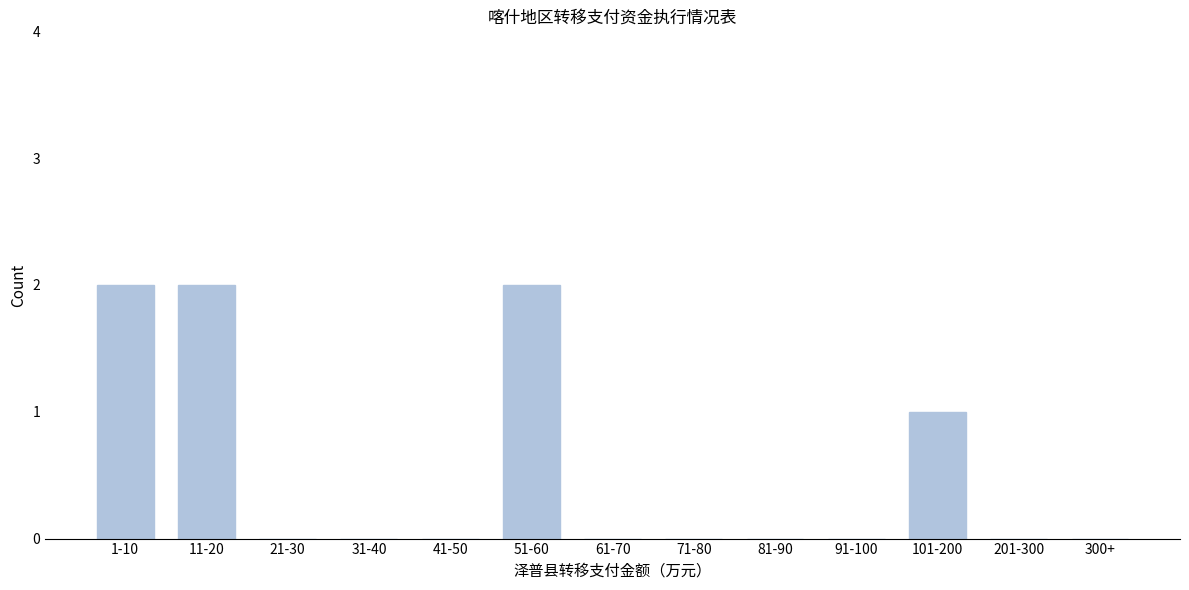

Reading left to right, list all the values displayed in this chart.

1-10=2	11-20=2	21-30=0	31-40=0	41-50=0	51-60=2	61-70=0	71-80=0	81-90=0	91-100=0	101-200=1	201-300=0	300+=0